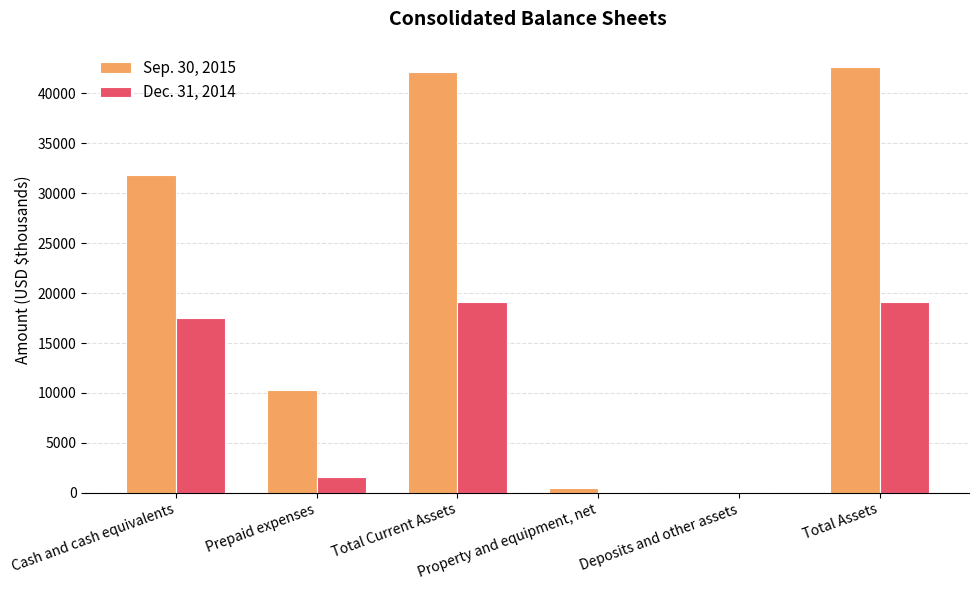

What is the maximum value for Sep. 30, 2015?

42634